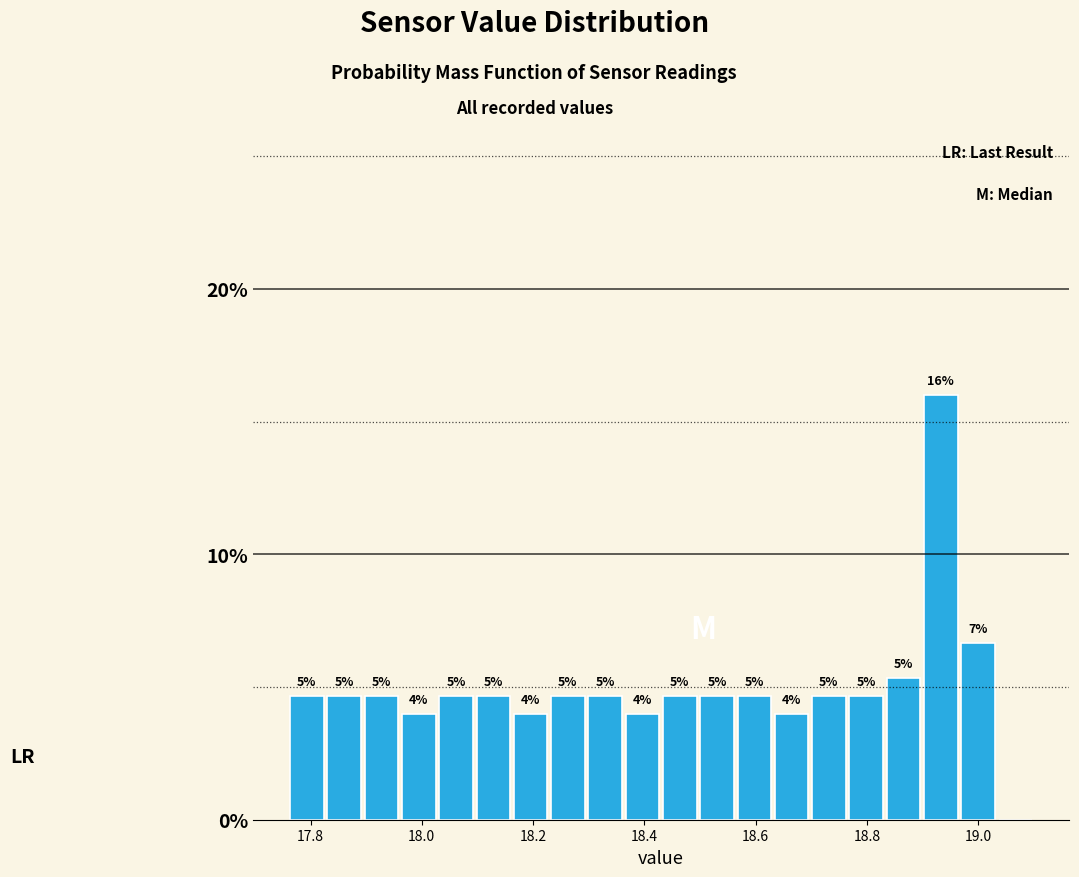

Read against the x-axis, roughly where is the centre of the tallest bar?

18.94